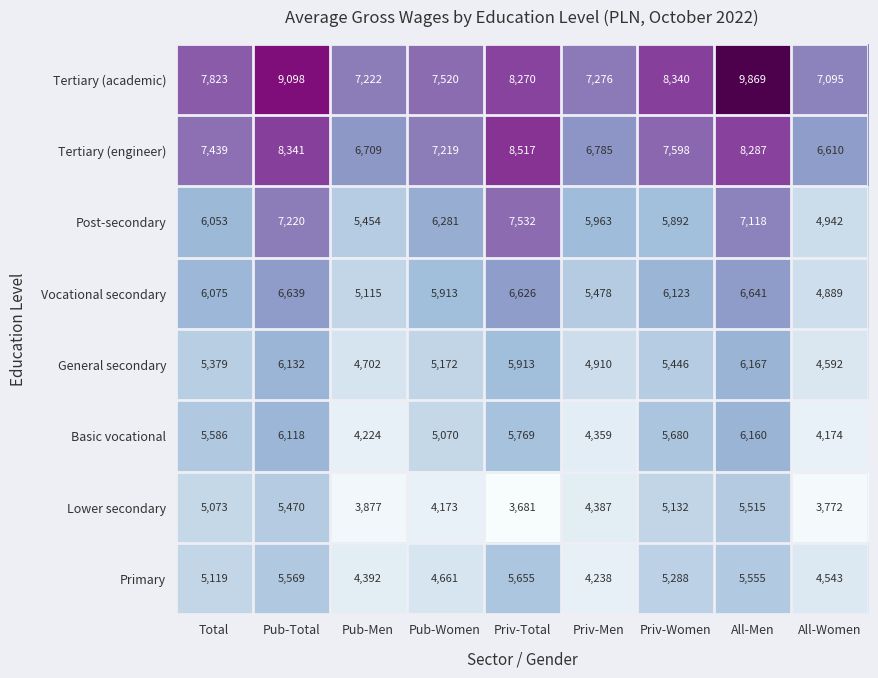

Which category has the lowest value across all series?

Priv-Total